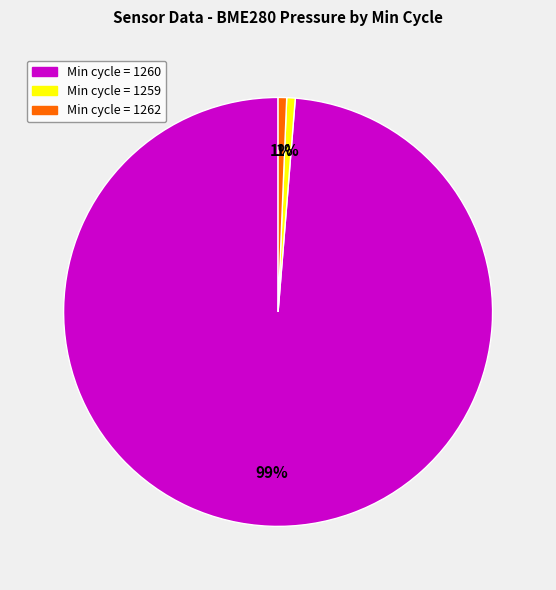

To the nearest percent, what is the average slice percentage?

33%